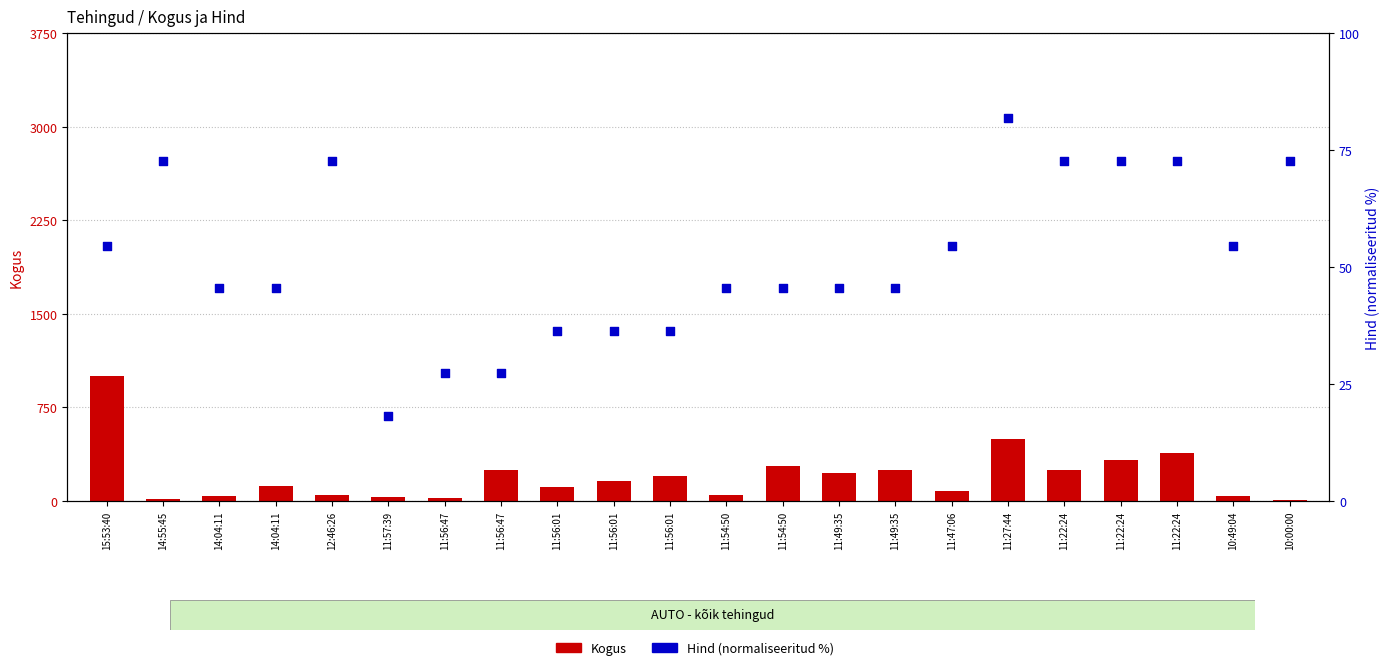

At how many categories does at least one series exceed 531?

1